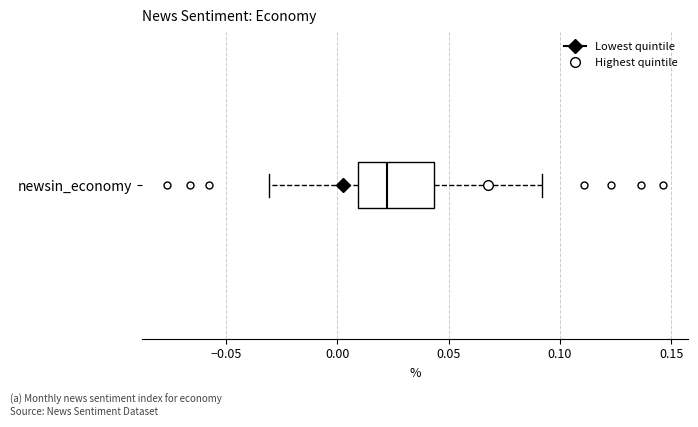

Read this box plot against the x-axis: the position of the median line, the range covered by the box, and the ends of both whiskers. The values are not printed on the chart, so give them approximately, as read against the axis.

median 0.020, box 0.010 to 0.045, whiskers -0.030 to 0.090